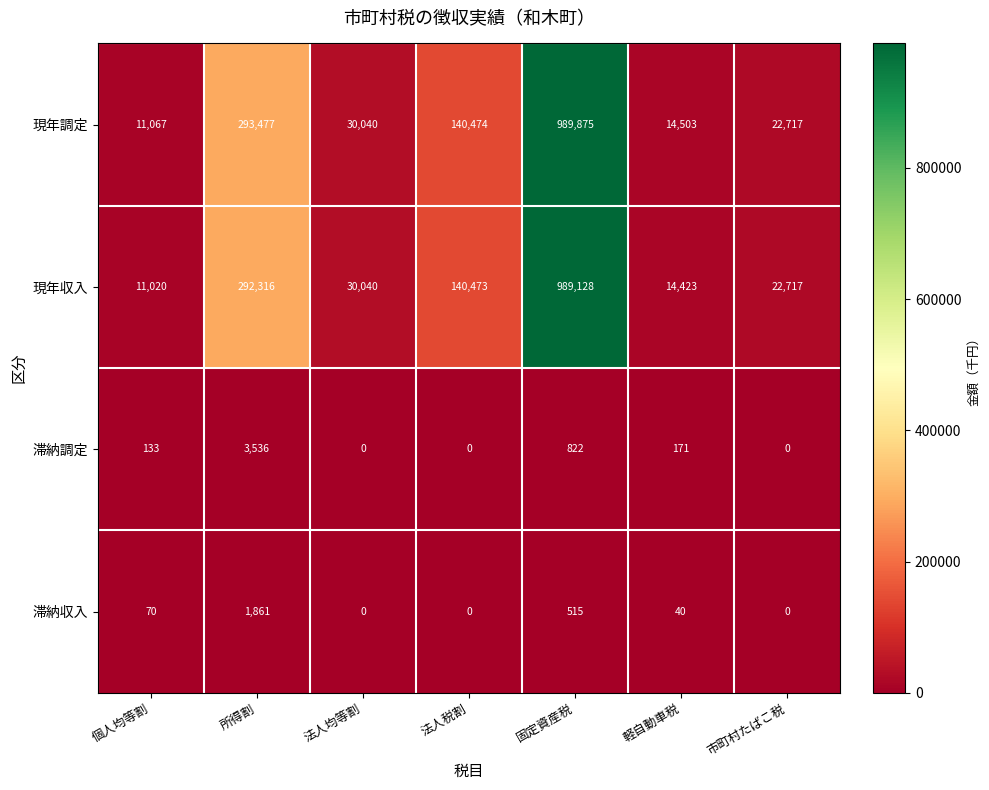

List the series in order of their peak value, highest first.

現年調定, 現年収入, 滞納調定, 滞納収入